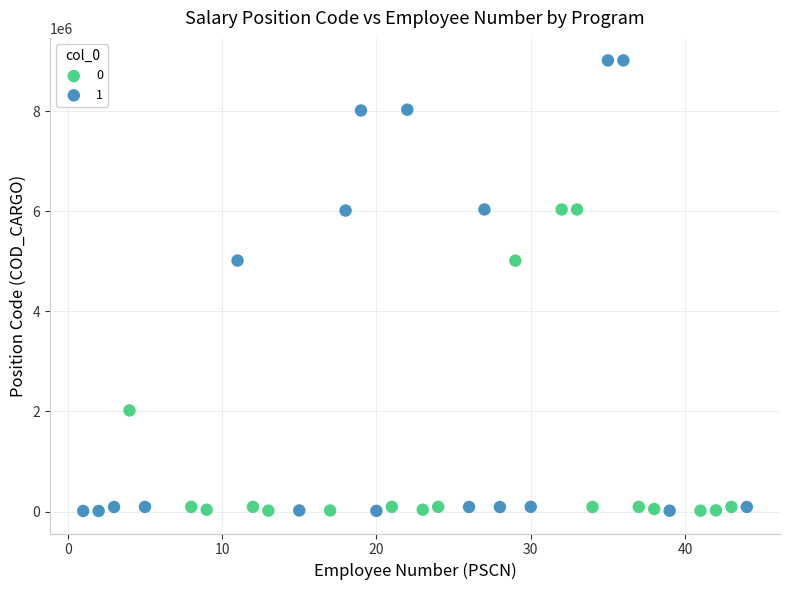

What are all the series names shown in the legend?

0, 1